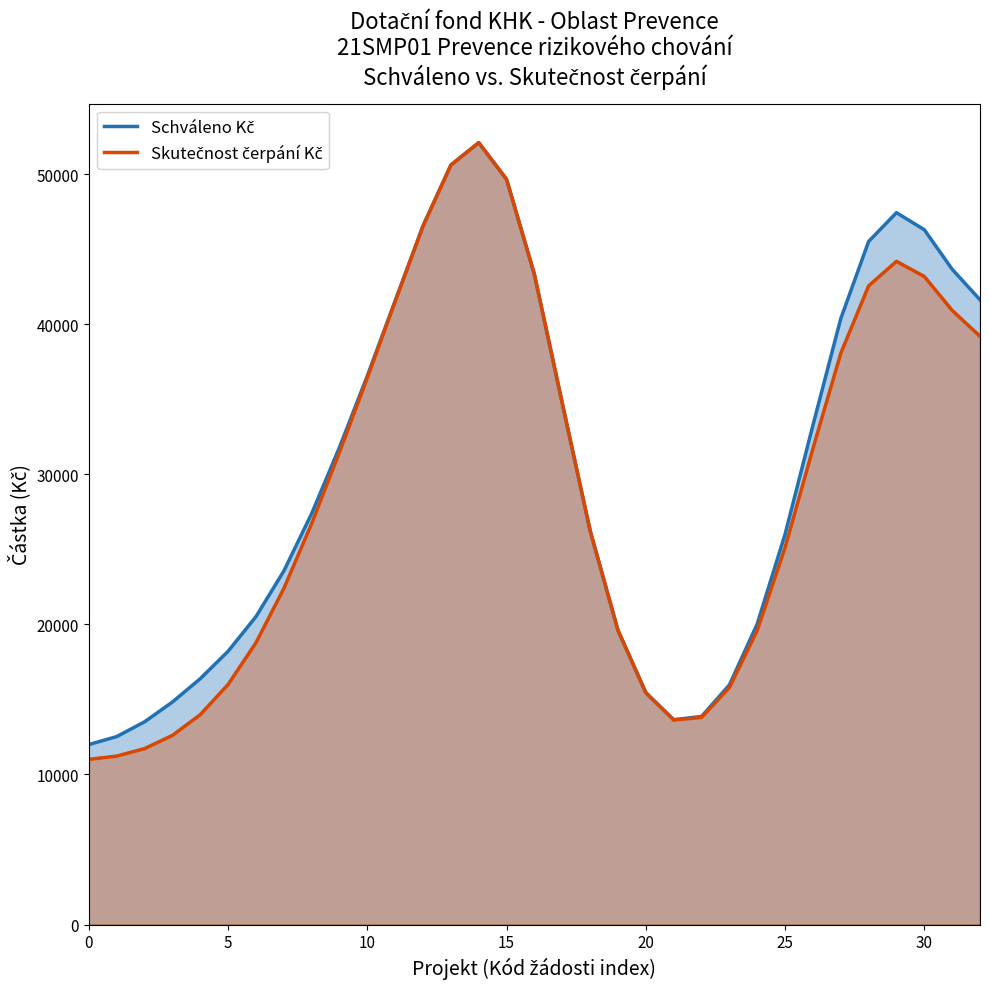

True or false: Skutečnost čerpání Kč and Schváleno Kč cross at least once.

False